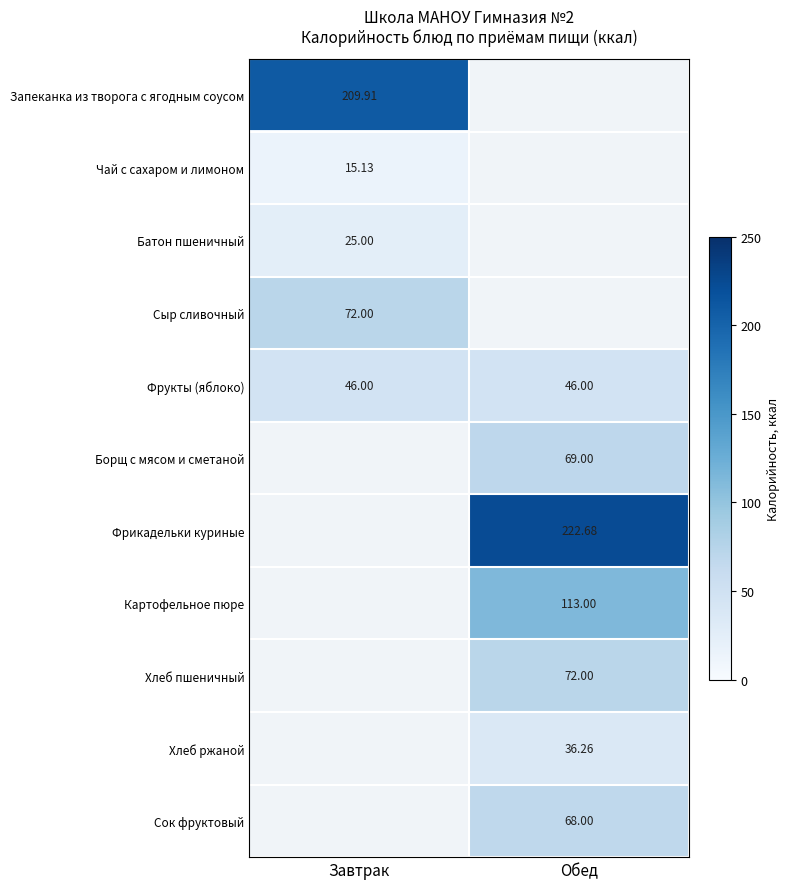

How many distinct data groups are displayed?

11